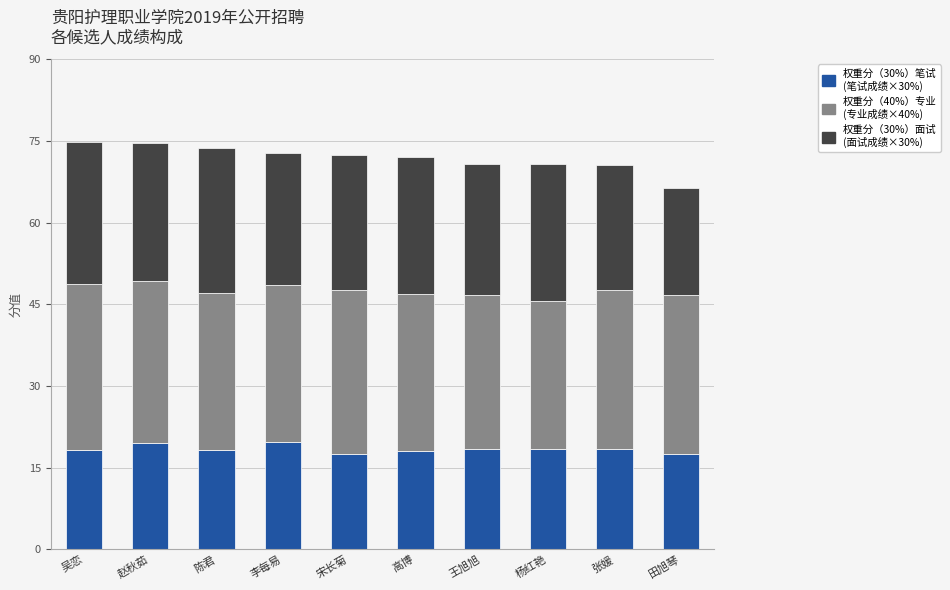

What is the total value across all series at 赵秋茹?

74.6